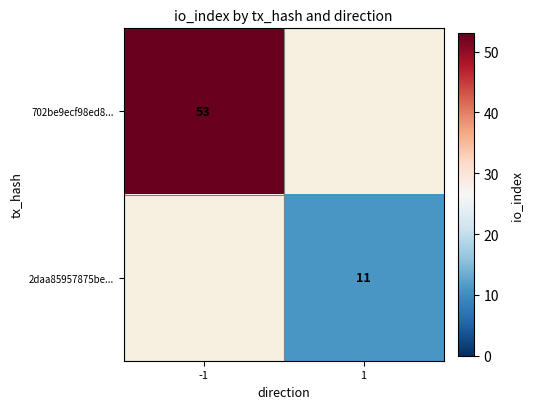

Which label corresponds to the smallest value in the chart?

1